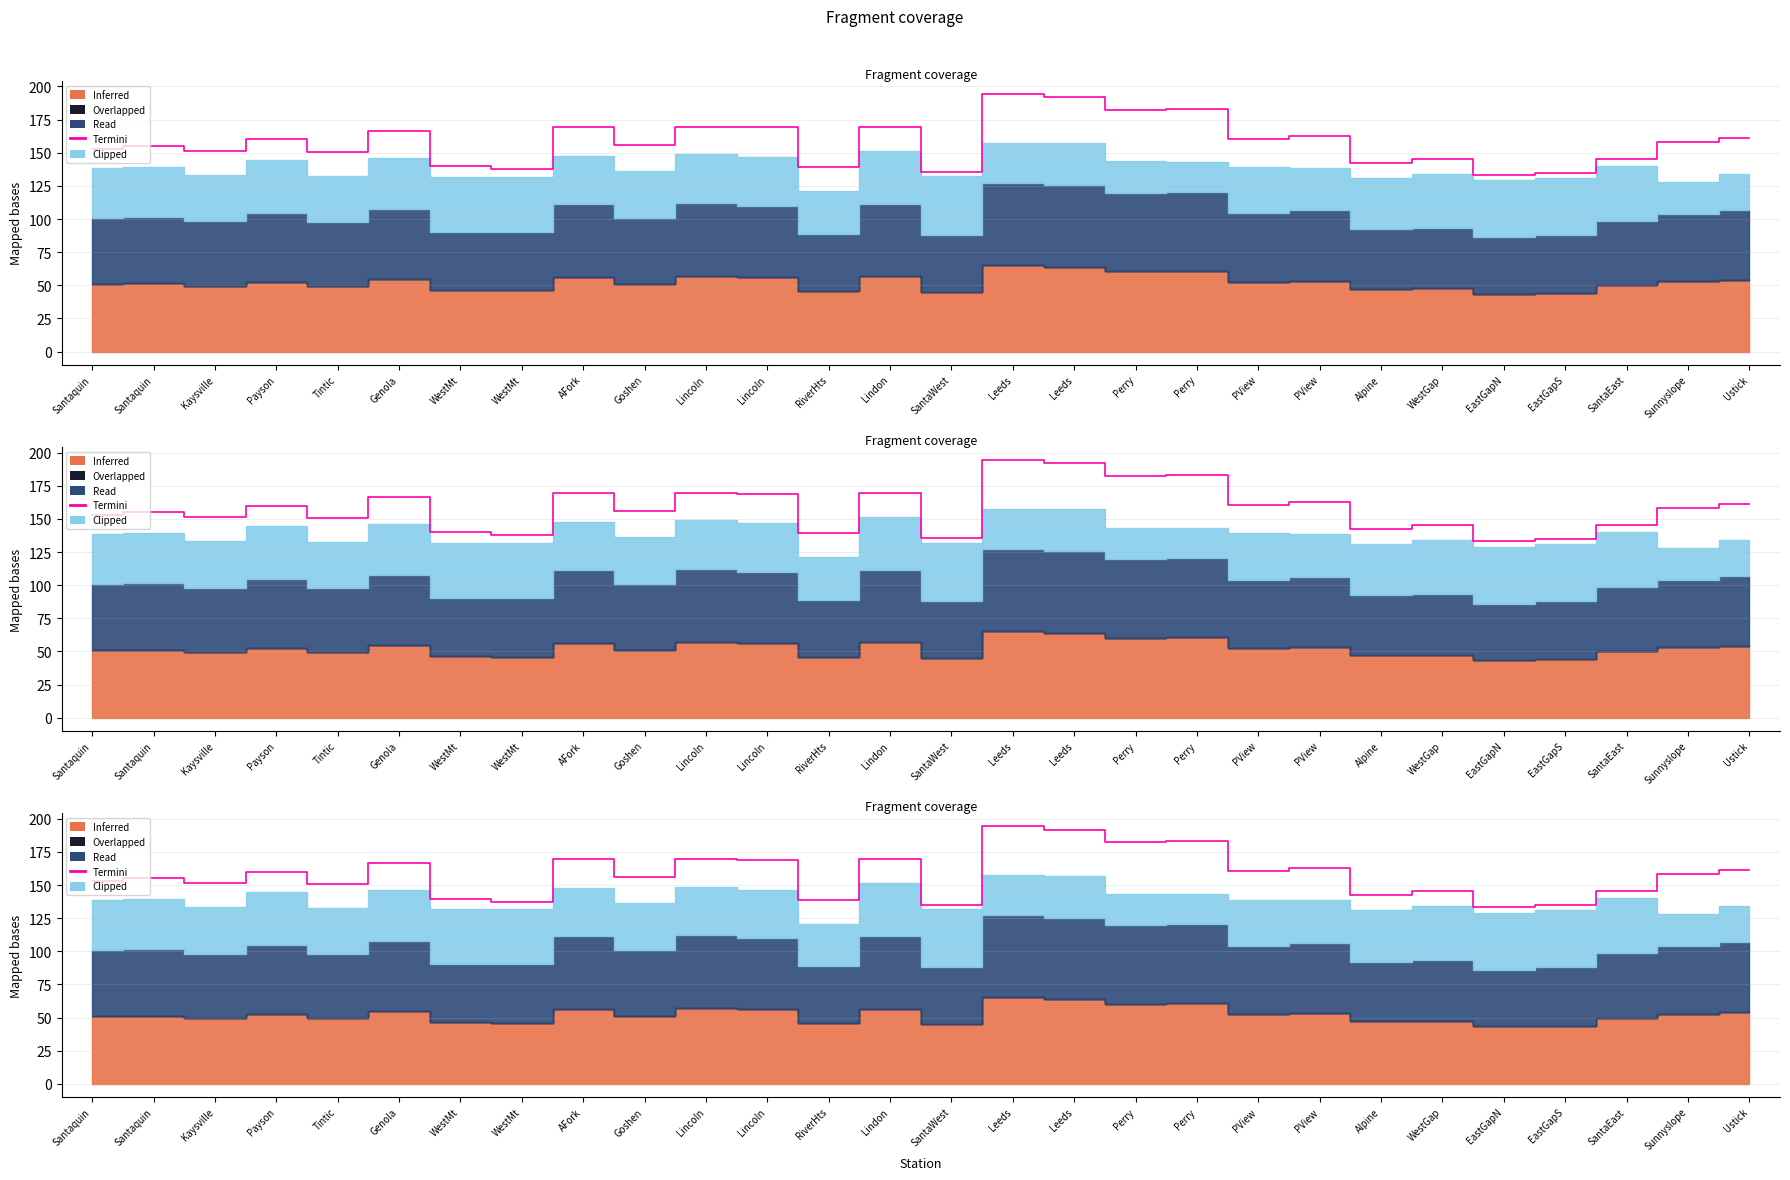

List the labels in order of value, smallest first.

EastGapN, EastGapS, SantaWest, WestMt, RiverHts, WestMt, Alpine, WestGap, SantaEast, Tintic, Kaysville, Santaquin, Santaquin, Goshen, Sunnyslope, Payson, PView, Ustick, PView, Genola, Lincoln, Lincoln, AFork, Lindon, Perry, Perry, Leeds, Leeds